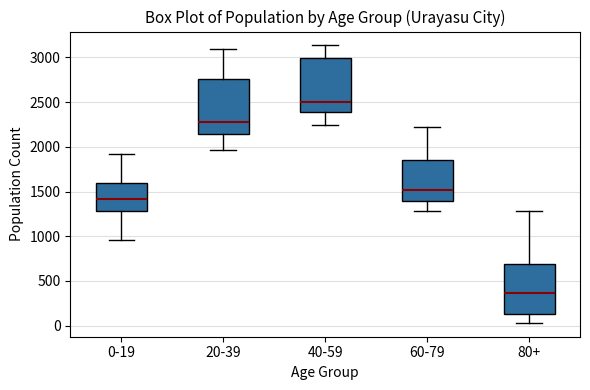

Reading left to right, transcribe this box plot: for each box, give where its median line is, the range the box spans, and where its two whiskers end, as read against the y-axis. The values are not printed on the chart, so give them approximately, as read against the axis.

0-19: median 1400, box 1300 to 1600, whiskers 950 to 1900
20-39: median 2300, box 2150 to 2750, whiskers 1950 to 3100
40-59: median 2500, box 2400 to 3000, whiskers 2250 to 3150
60-79: median 1500, box 1400 to 1850, whiskers 1300 to 2200
80+: median 350, box 150 to 700, whiskers 50 to 1300